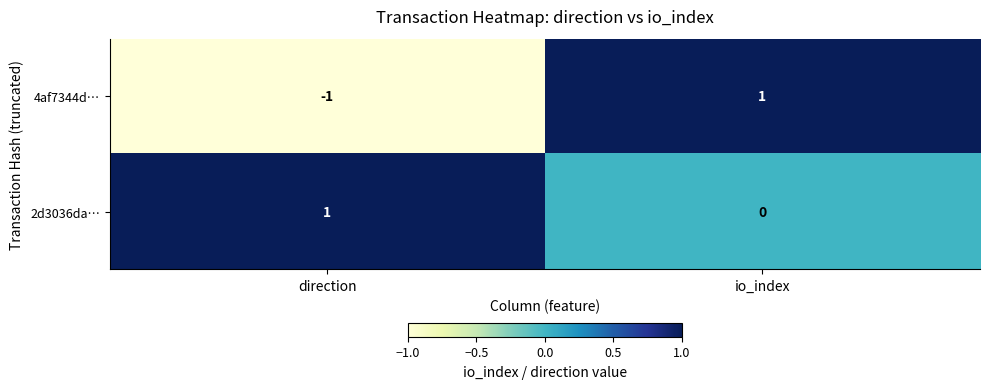

Rank the series at direction from highest to lowest value.

2d3036da…, 4af7344d…